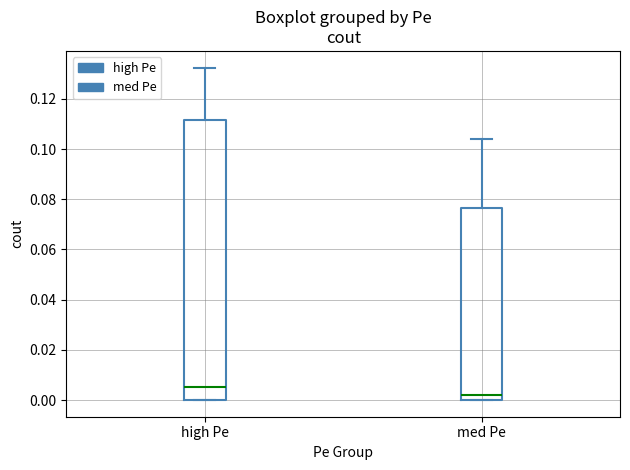

Comparing the boxes themselves (not the whiskers), which one is the tallest?

high Pe